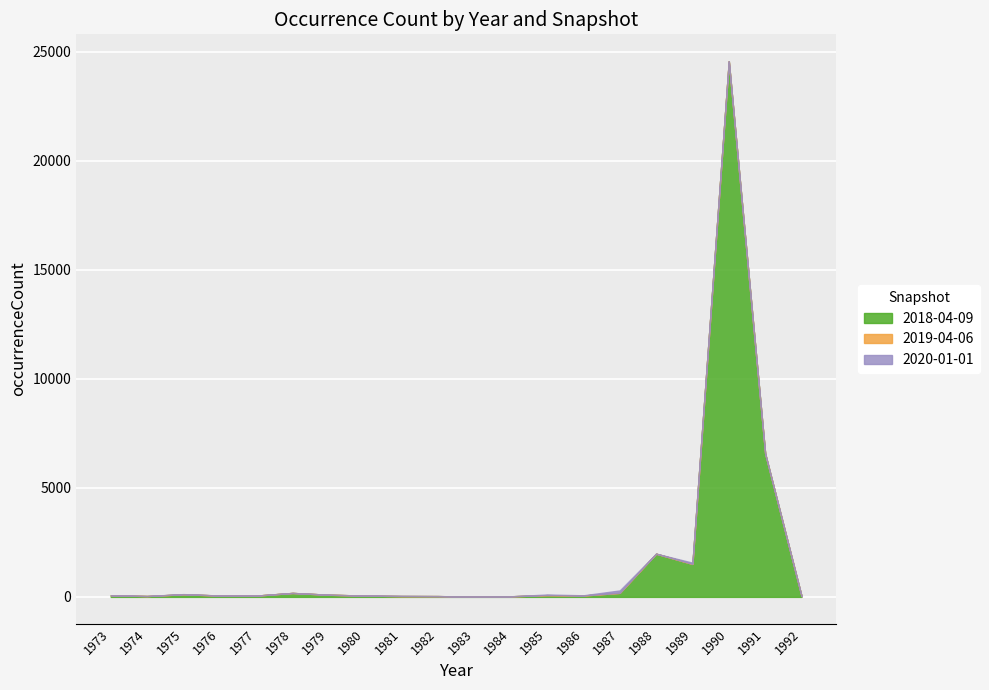

What is the difference between the maximum and minimum values in the 2018-04-09 series?

24561